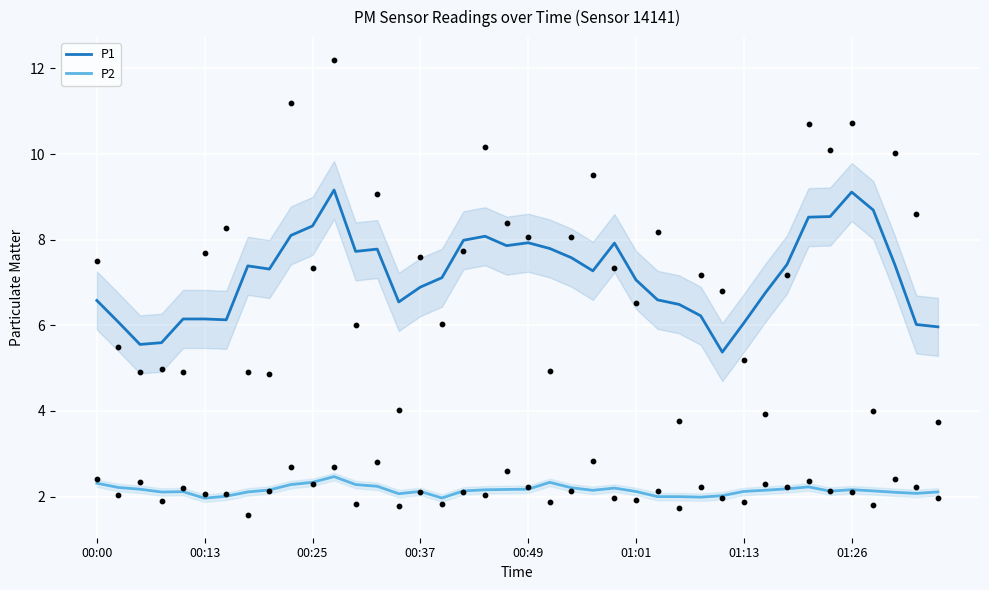

Which series has the widest spread of Y values?

P1